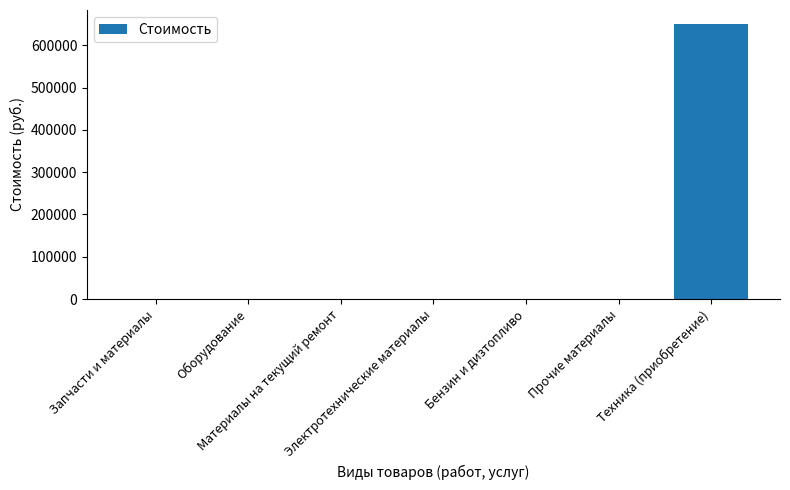

What is the sum of all values?

651000